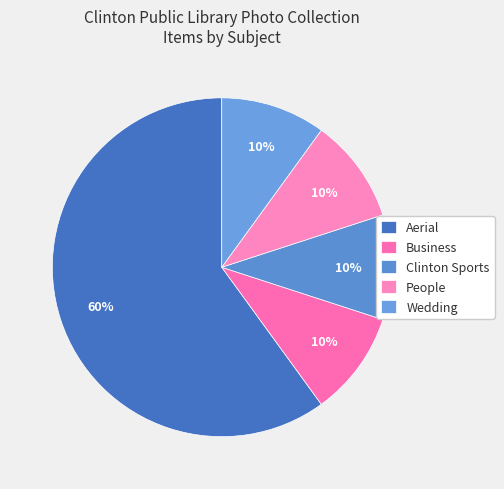

To the nearest percent, what percentage of the pie is Aerial?

60%